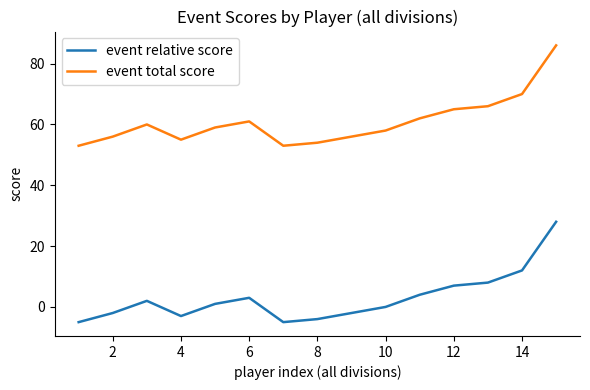

In event total score, how many points are lower than both neighbors (excluding endpoints)?

2